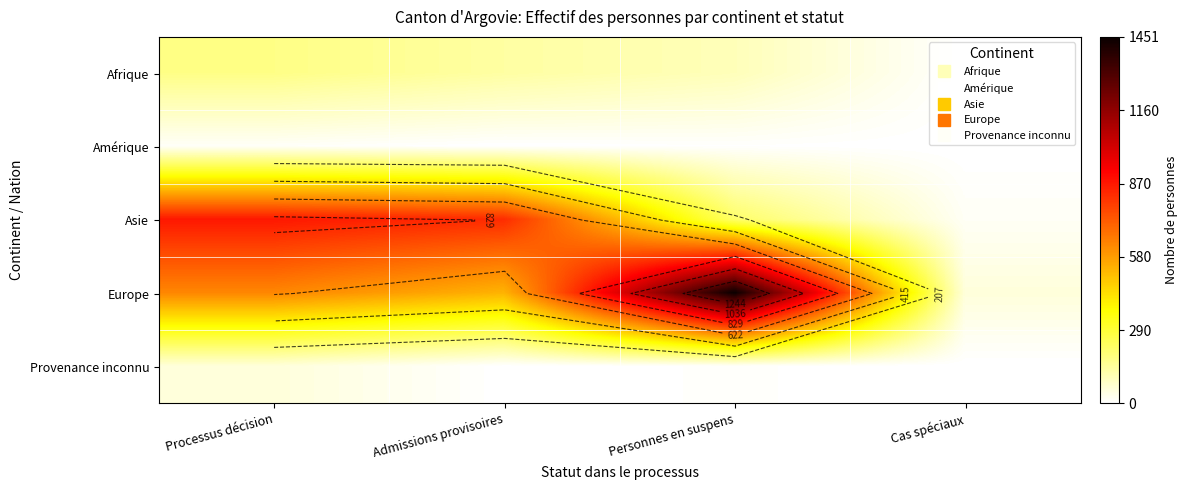

What is the difference between the maximum and minimum values in the Amérique series?

12